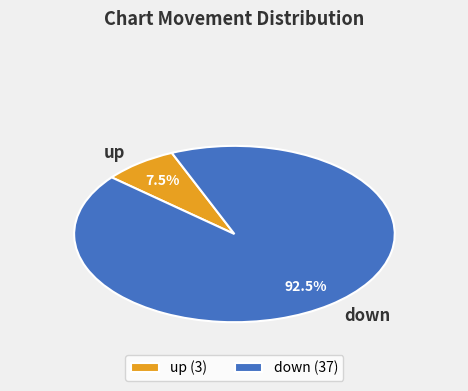

Between up and down, which is larger?

down